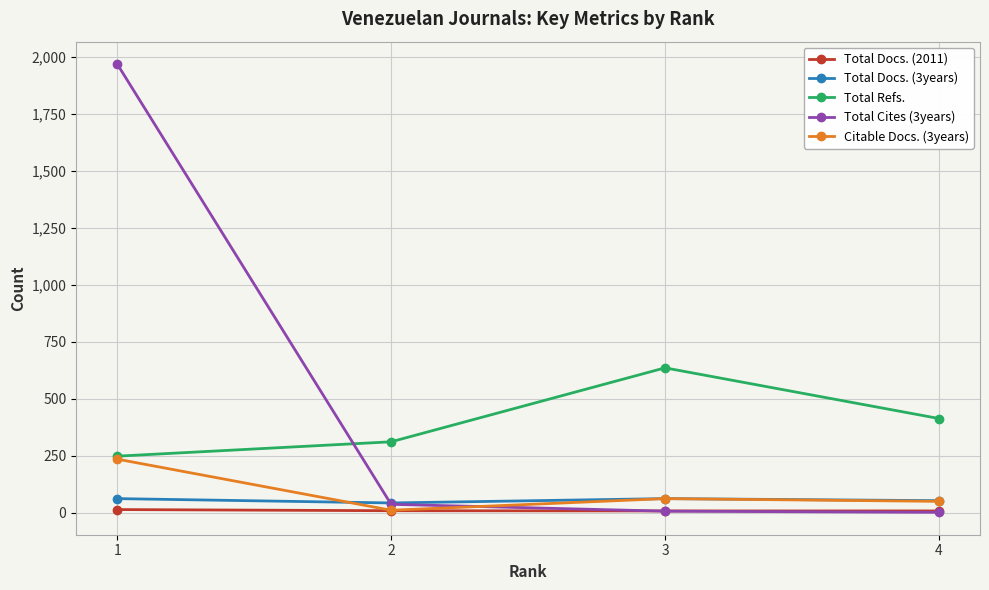

True or false: Total Refs. and Total Docs. (3years) cross at least once.

False